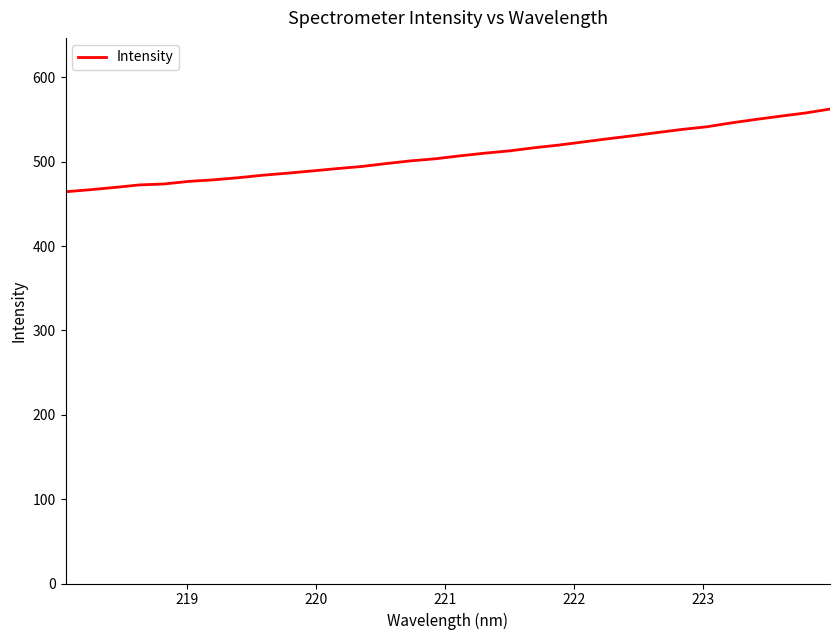

What is the greatest value displayed?

562.6